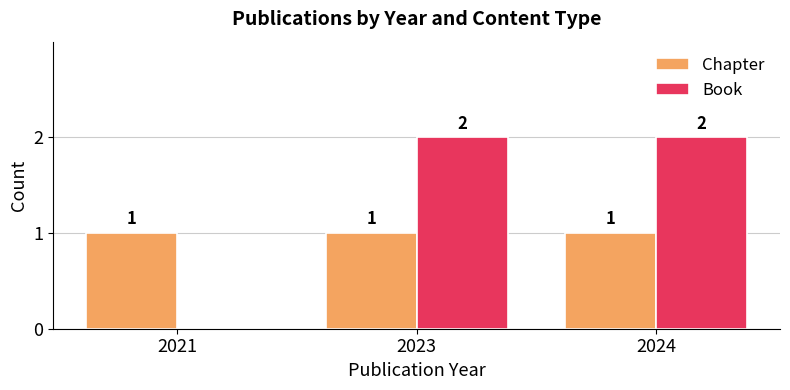

At which label is Book closest to 1?

2021